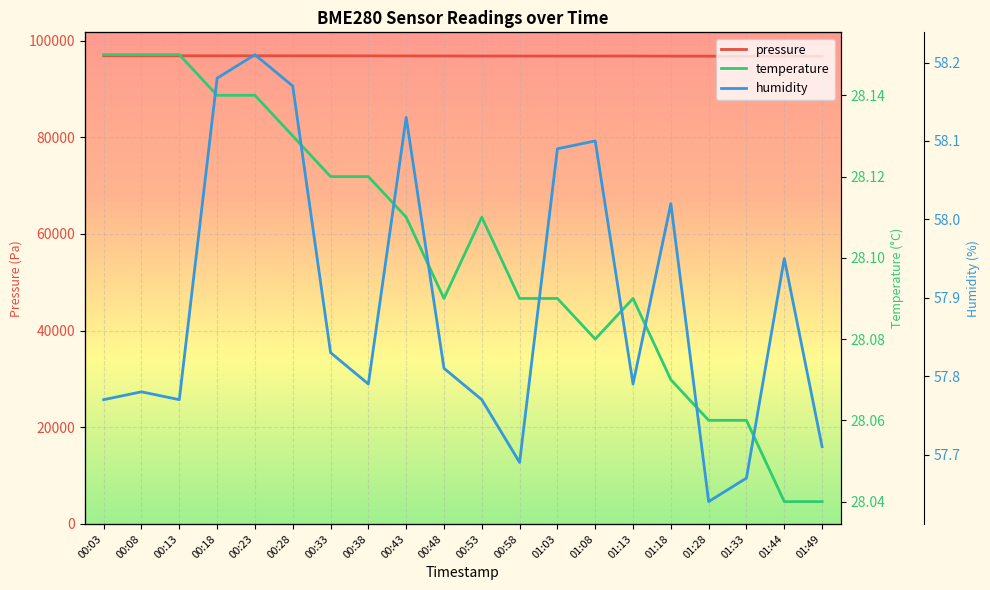

What is the maximum value for temperature?

28.1